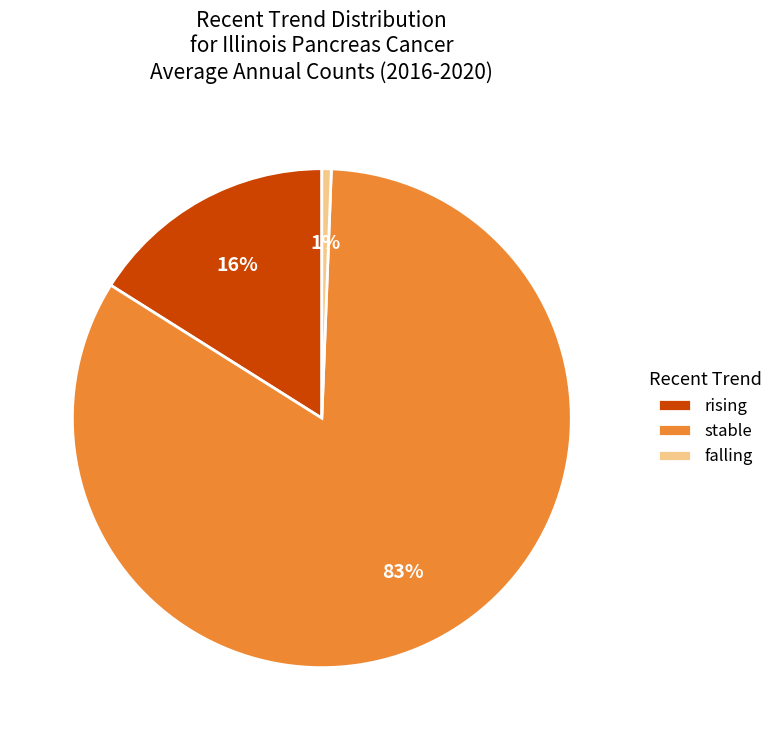

To the nearest percent, what is the average slice percentage?

33%